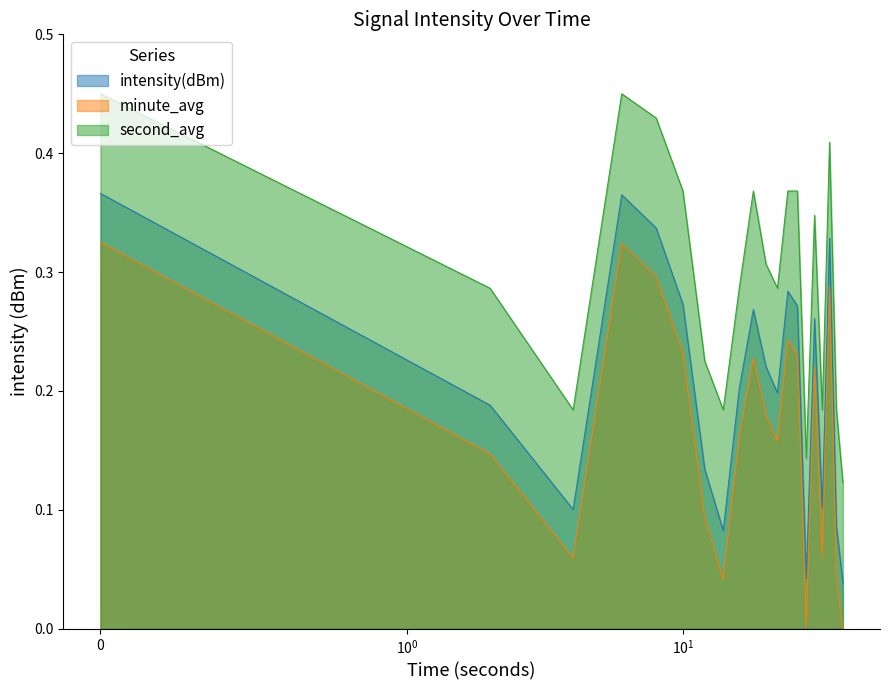

Where is intensity(dBm) nearest to the value 0?

38